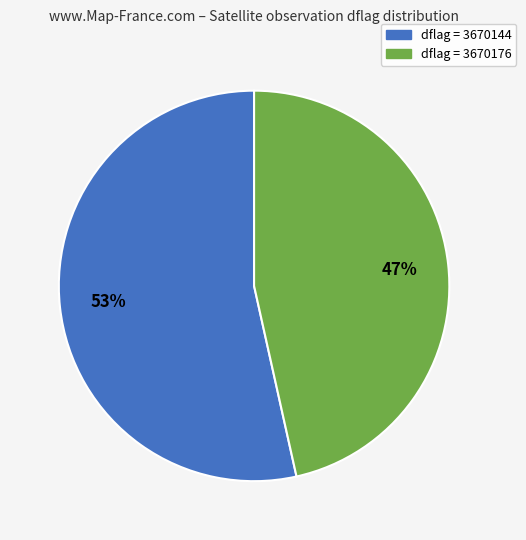

Count the number of slices in the pie.

2